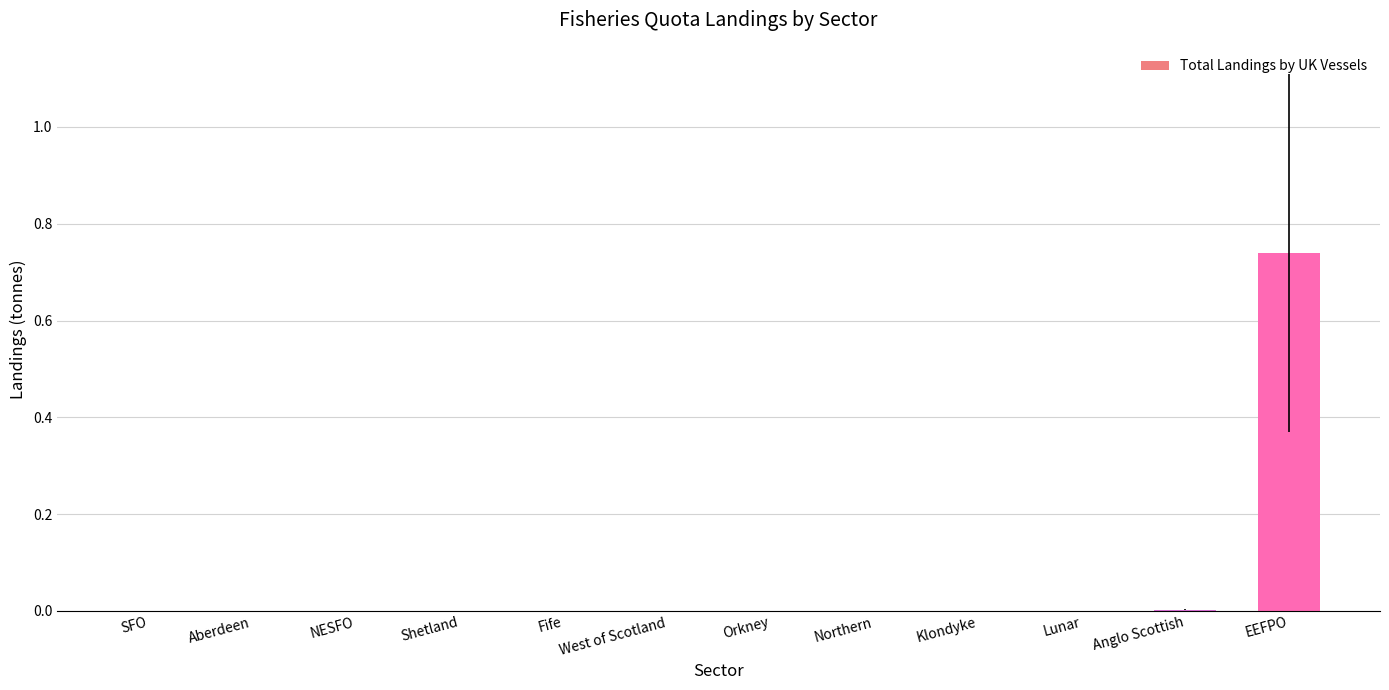

Are the bars horizontal?

No